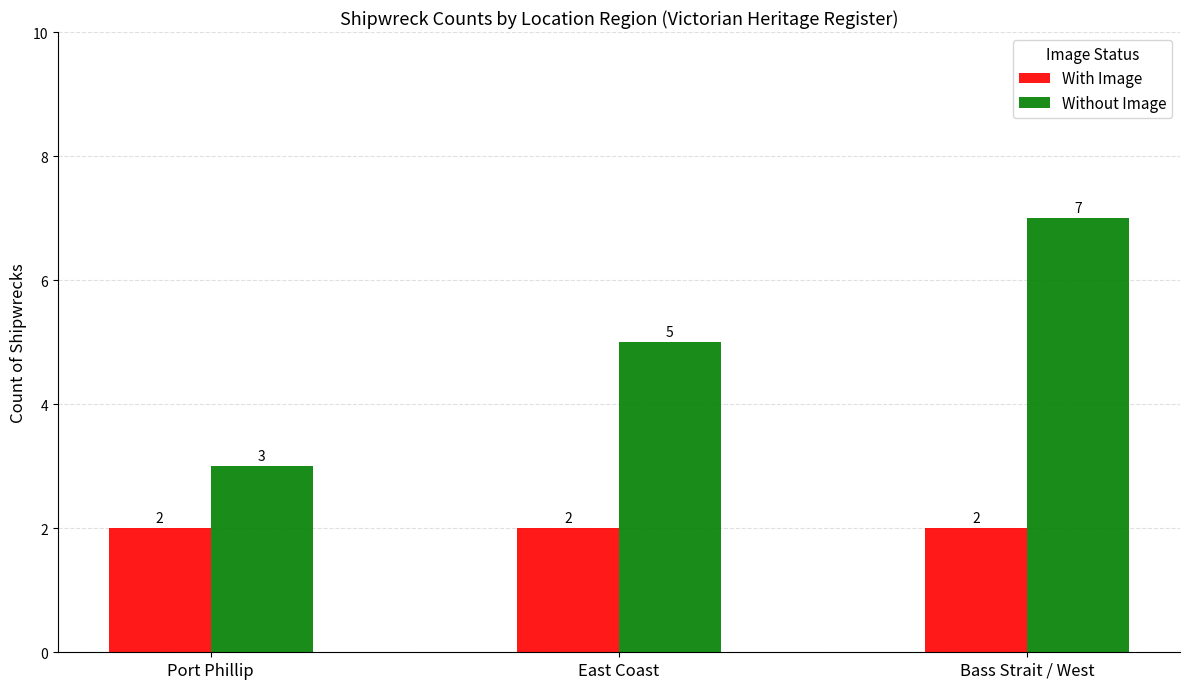

Count the number of categories in the chart.

3